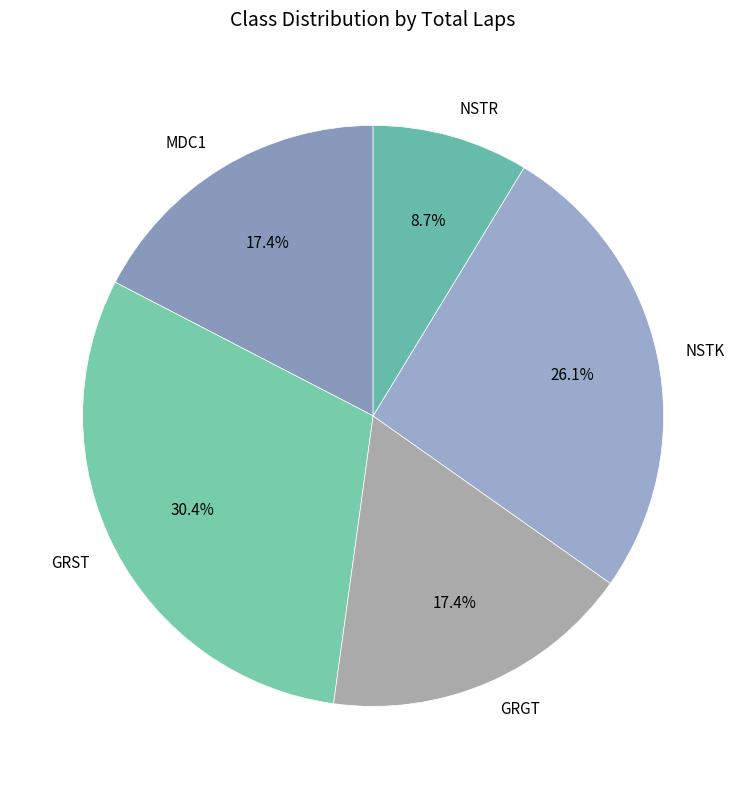

What is the smallest slice in the pie chart?

NSTR